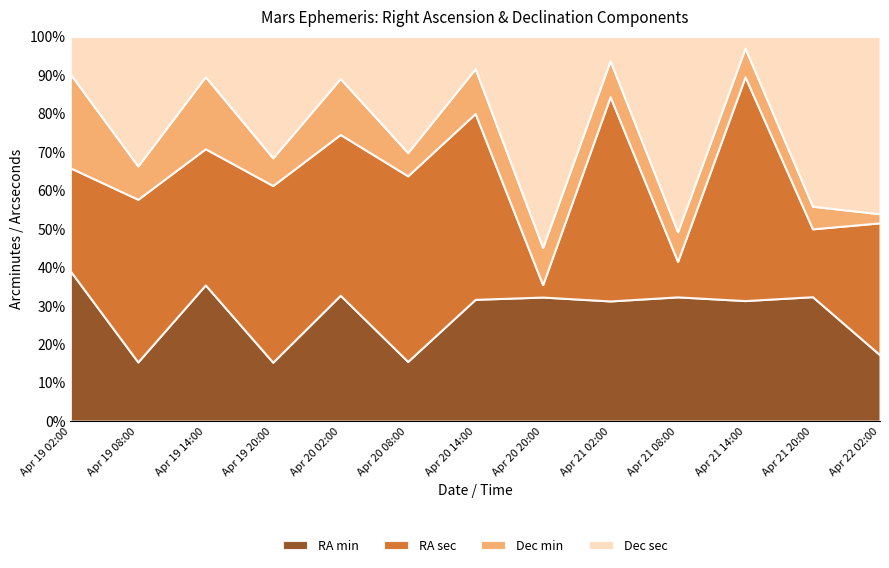

At which category does RA sec reach its first local valley?

Apr 19 14:00